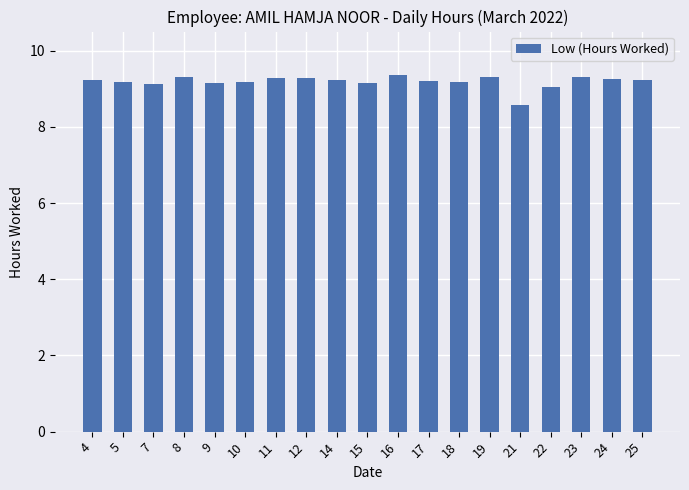

Approximately how many times larger is the value at 7 compared to 15?

1.0